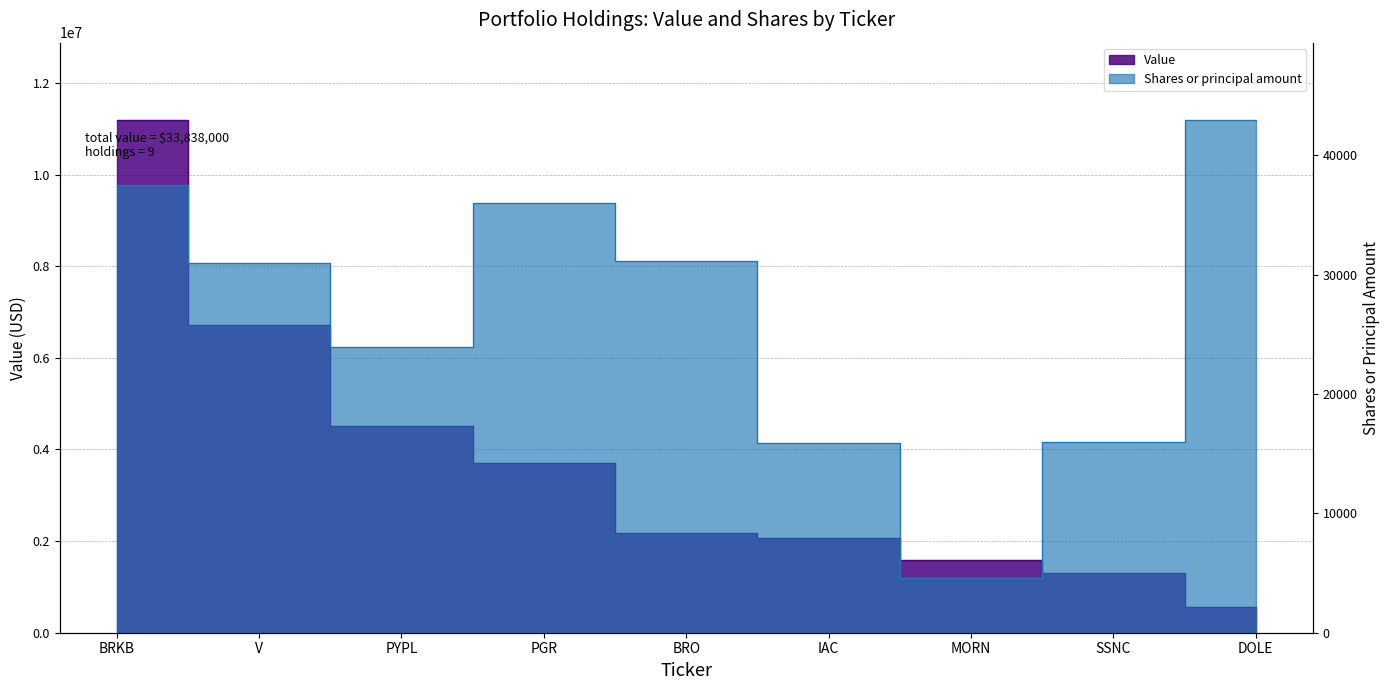

How many distinct data groups are displayed?

2